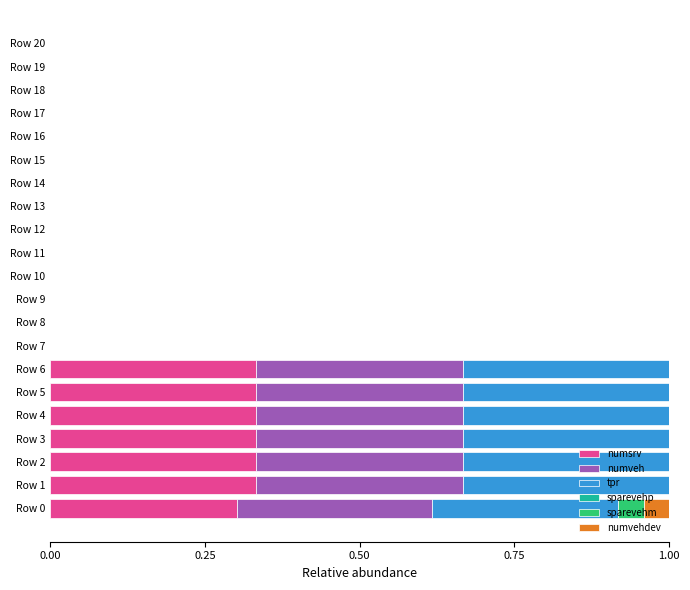

What is the total value across all series at Row 2?

1.0